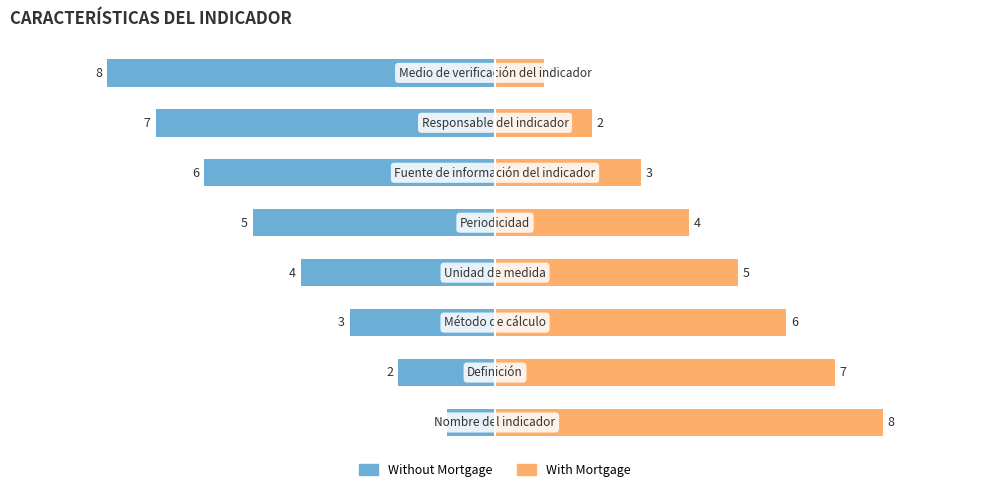

What is the value of the With Mortgage bar at the 4th from the left?

5